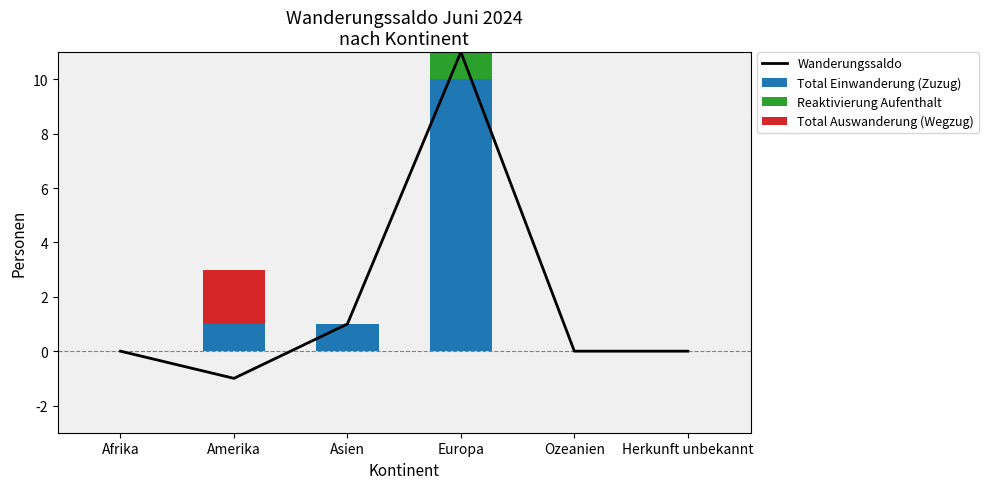

What is the difference between the Total Einwanderung (Zuzug) values at Afrika and Asien?

1